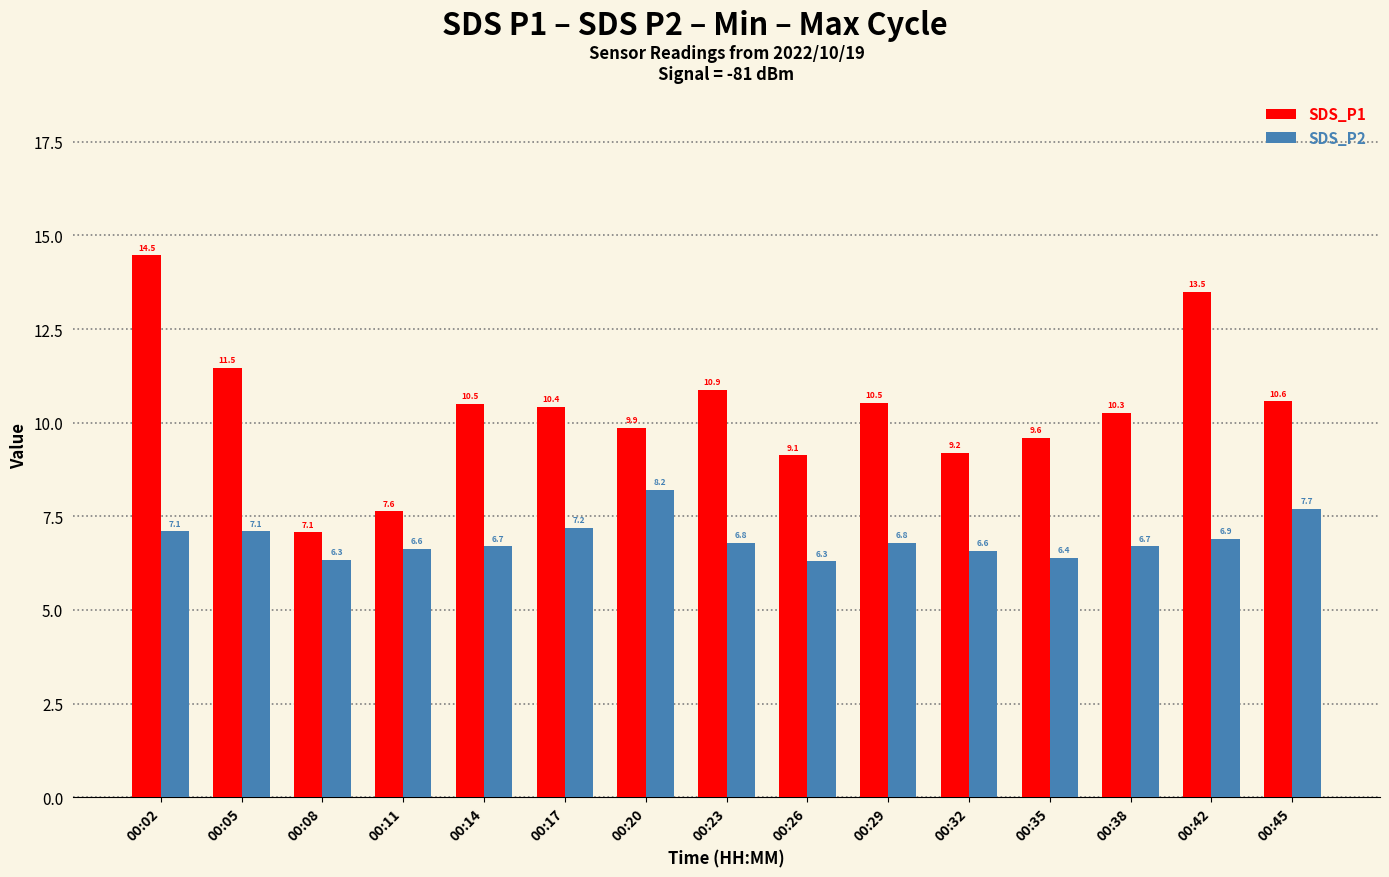

What is the approximate value of SDS_P1 at 00:26?

9.1